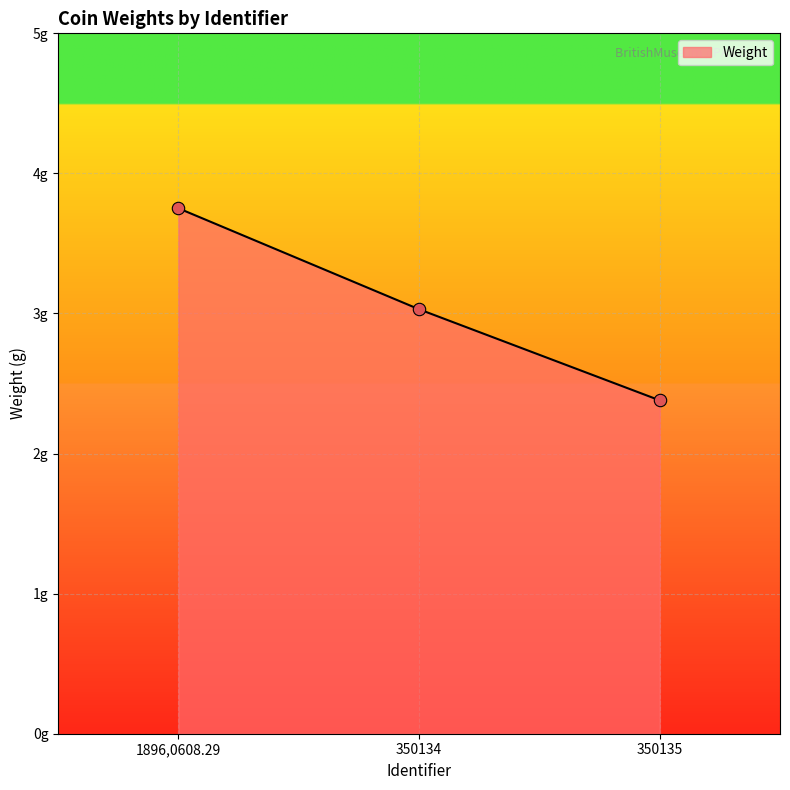

Is this an area chart (filled region under the line)?

Yes